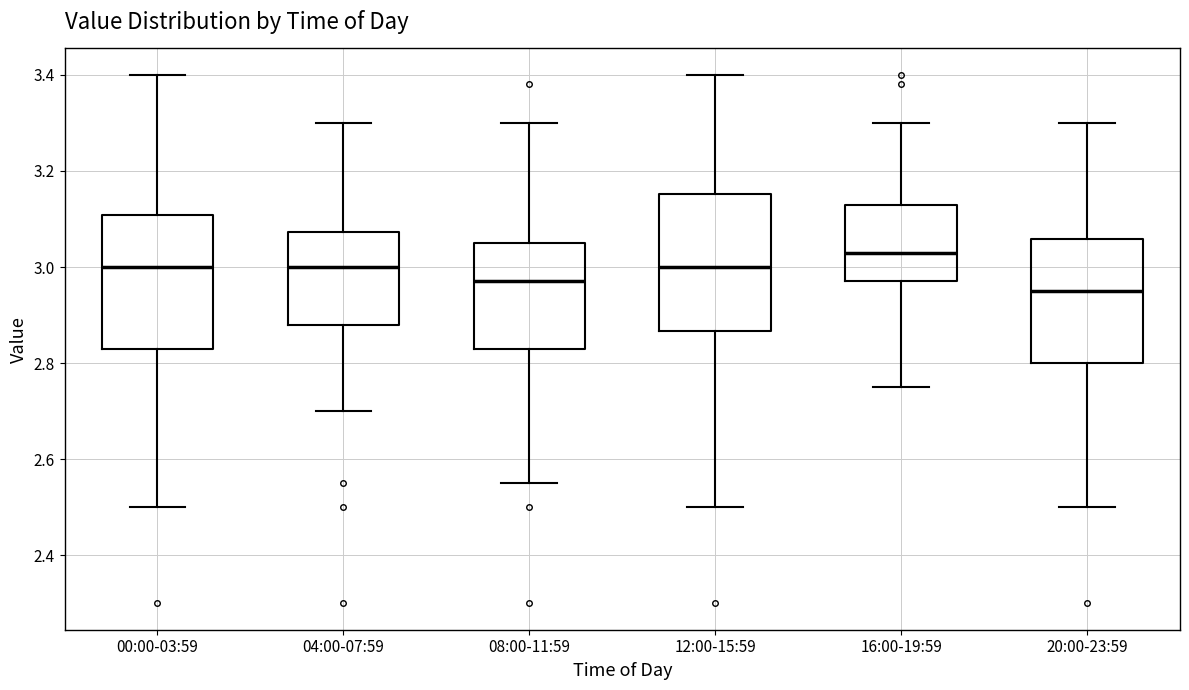

Reading left to right, read every box against the y-axis: the position of its median line, the range the box covers, and the ends of its whiskers. The values are not printed on the chart, so give them approximately, as read against the axis.

00:00-03:59: median 3.00, box 2.84 to 3.10, whiskers 2.50 to 3.40
04:00-07:59: median 3.00, box 2.88 to 3.08, whiskers 2.70 to 3.30
08:00-11:59: median 2.98, box 2.84 to 3.06, whiskers 2.56 to 3.30
12:00-15:59: median 3.00, box 2.86 to 3.16, whiskers 2.50 to 3.40
16:00-19:59: median 3.04, box 2.98 to 3.14, whiskers 2.76 to 3.30
20:00-23:59: median 2.96, box 2.80 to 3.06, whiskers 2.50 to 3.30